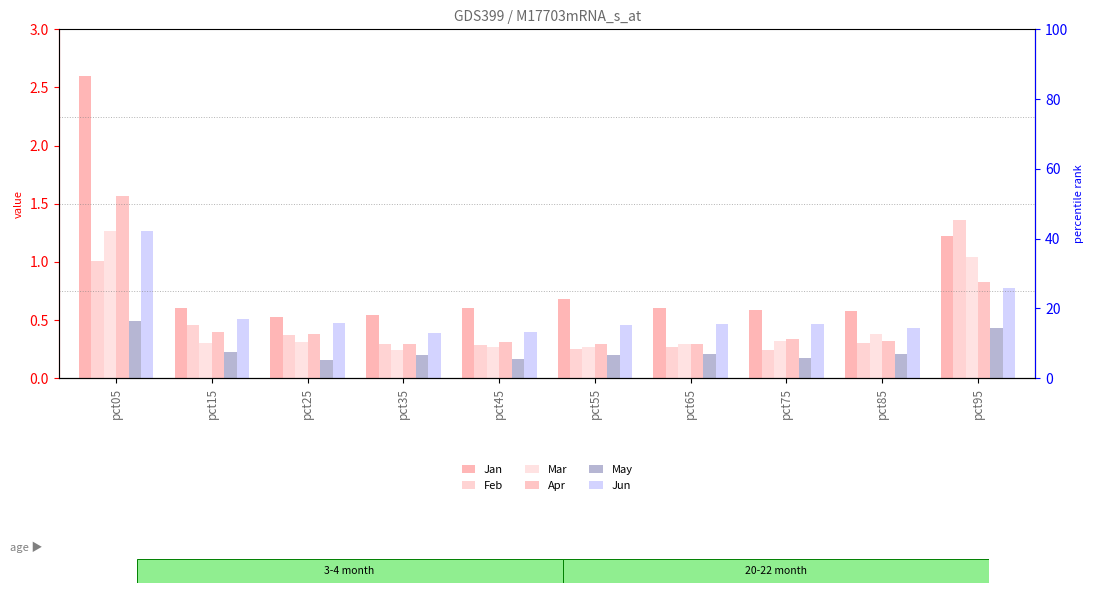

How many bars are there in total?

60